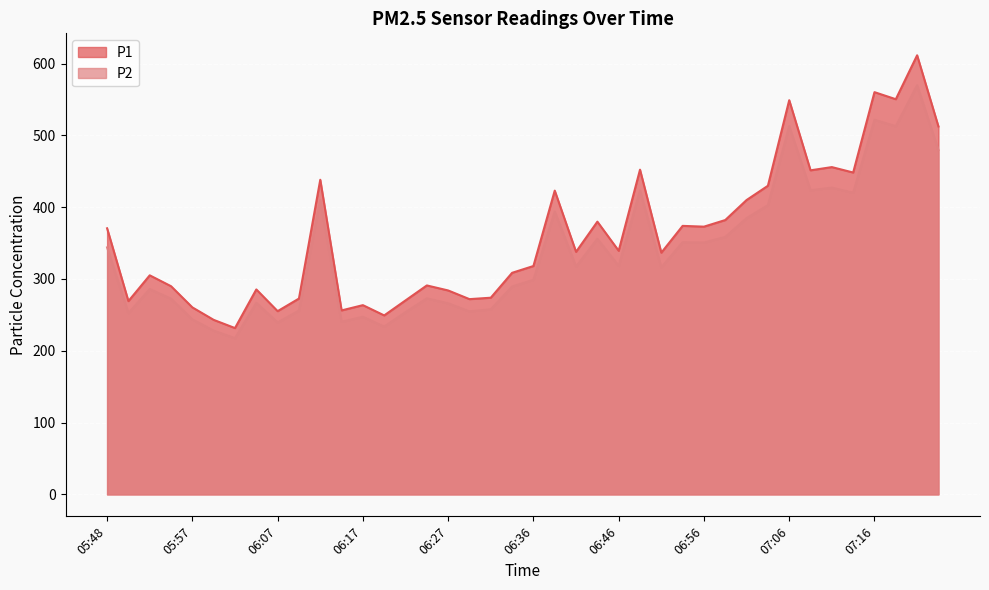

True or false: P1 and P2 intersect in this chart.

False